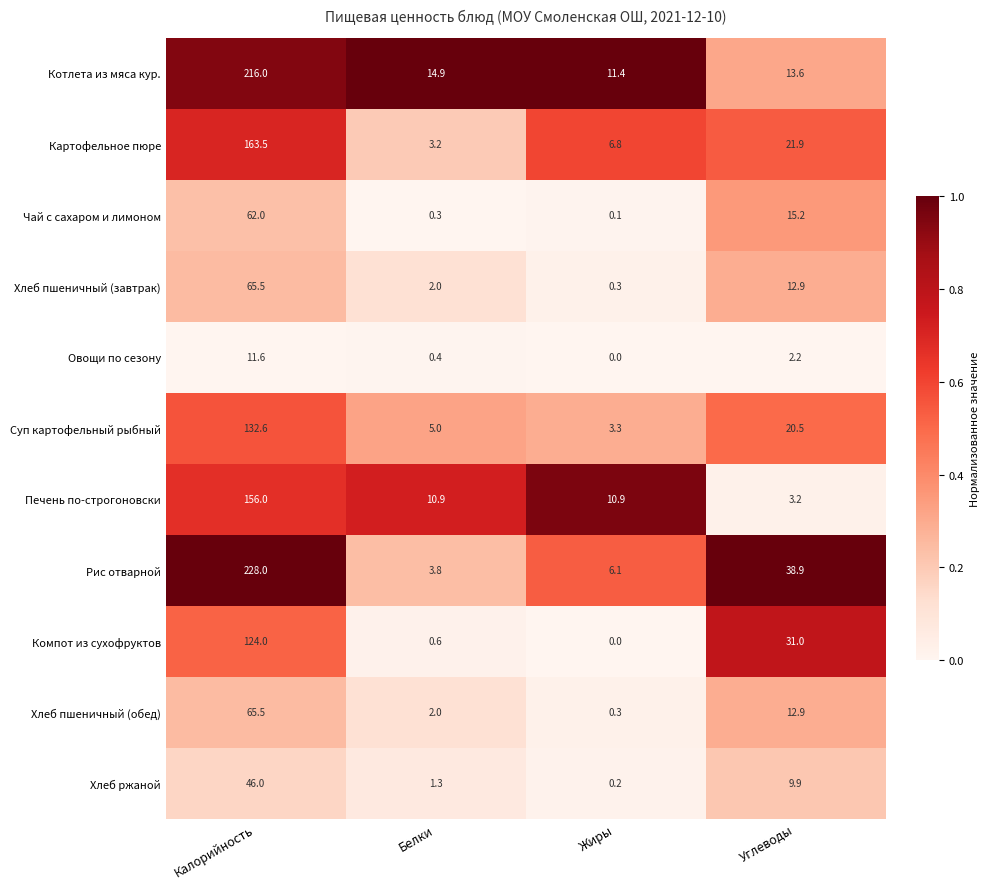

Which series has the largest range (max minus min)?

Рис отварной